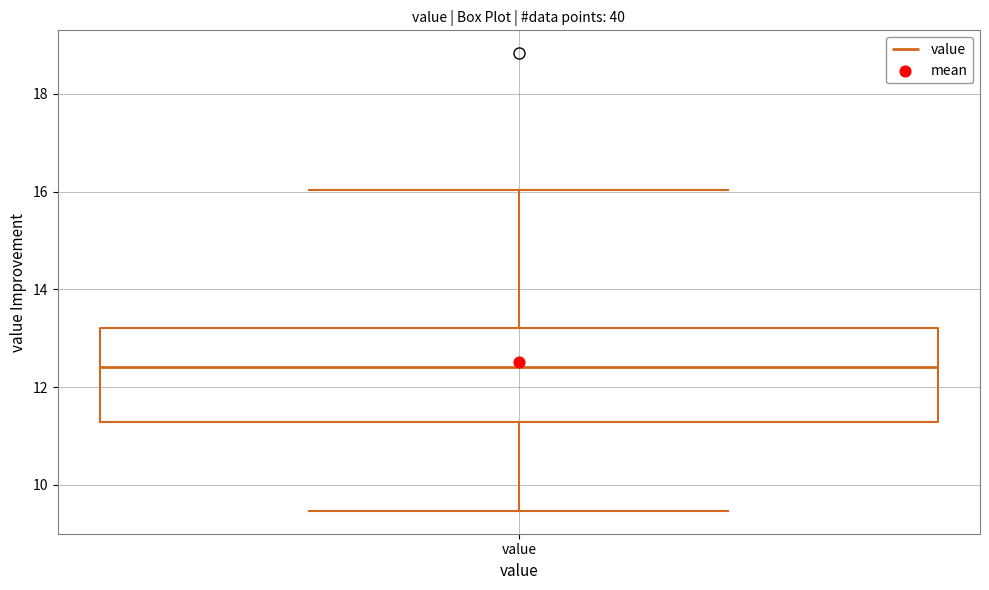

Transcribe this box plot: give where the median line is, the range the box spans, and where the two whiskers end, as read against the y-axis. The values are not printed on the chart, so give them approximately, as read against the axis.

median 12.4, box 11.2 to 13.2, whiskers 9.4 to 16.0